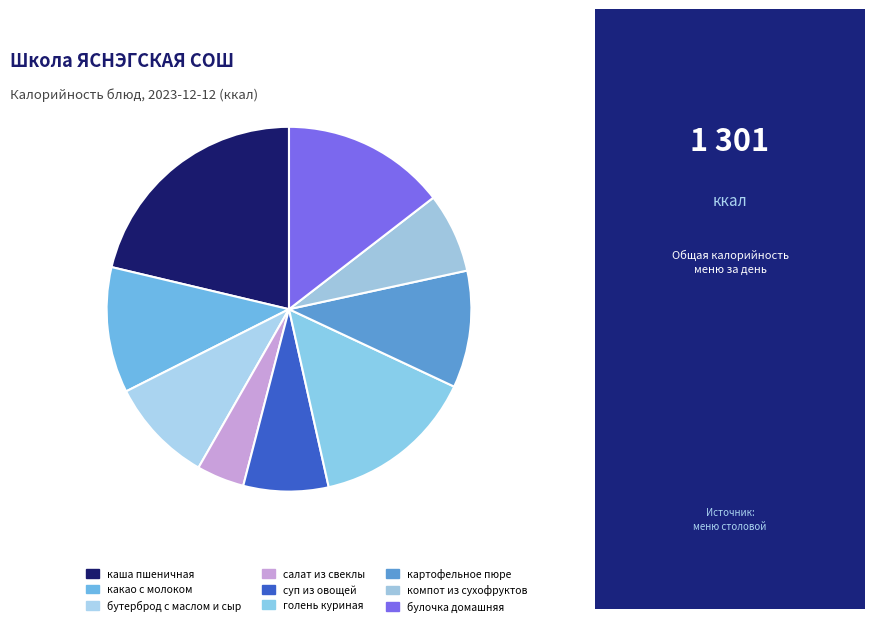

Rank the categories by value from lowest to highest.

салат из свеклы, компот из сухофруктов, суп из овощей, бутерброд с маслом и сыр, картофельное пюре, какао с молоком, голень куриная, булочка домашняя, каша пшеничная